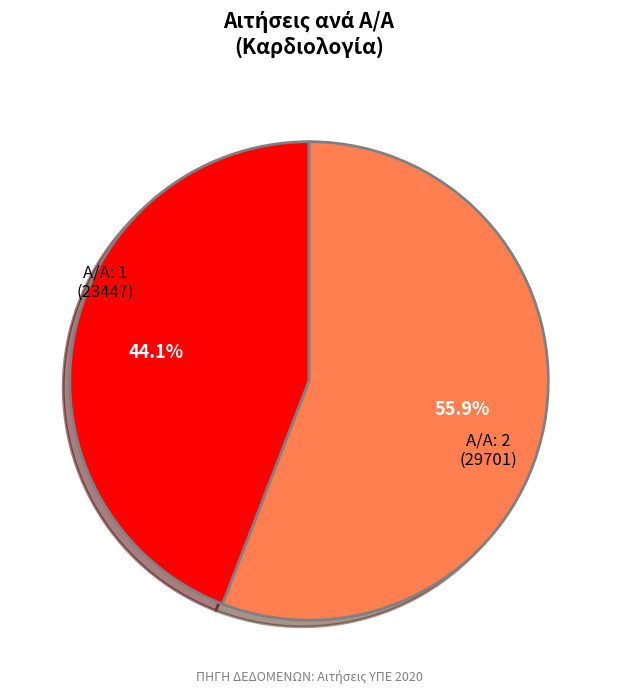

Is there a majority slice in this chart?

Yes